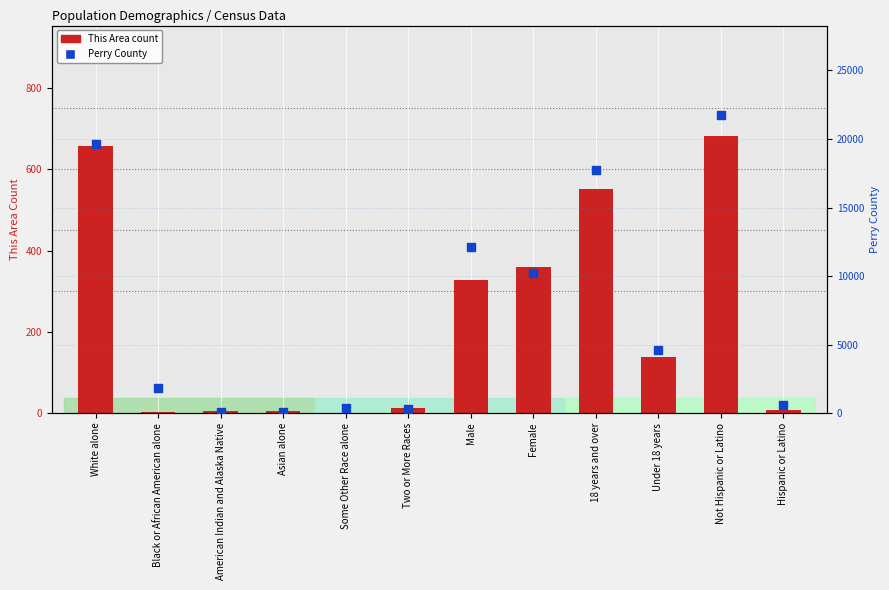

Which series contains the highest Y value?

Perry County